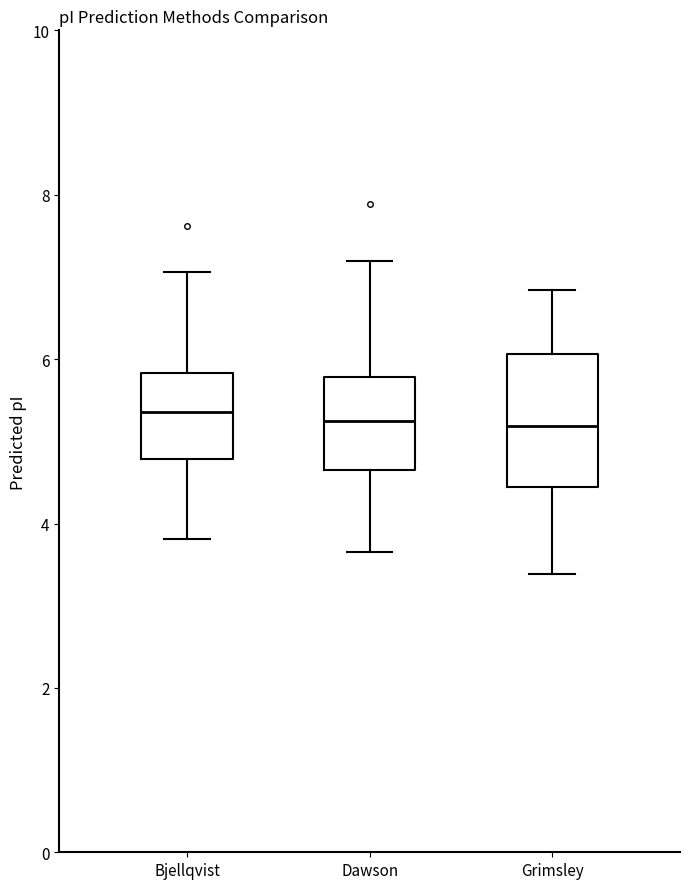

Reading left to right, transcribe this box plot: for each box, give where its median line is, the range the box spans, and where its two whiskers end, as read against the y-axis. The values are not printed on the chart, so give them approximately, as read against the axis.

Bjellqvist: median 5.4, box 4.8 to 5.8, whiskers 3.8 to 7.0
Dawson: median 5.2, box 4.6 to 5.8, whiskers 3.6 to 7.2
Grimsley: median 5.2, box 4.4 to 6.0, whiskers 3.4 to 6.8